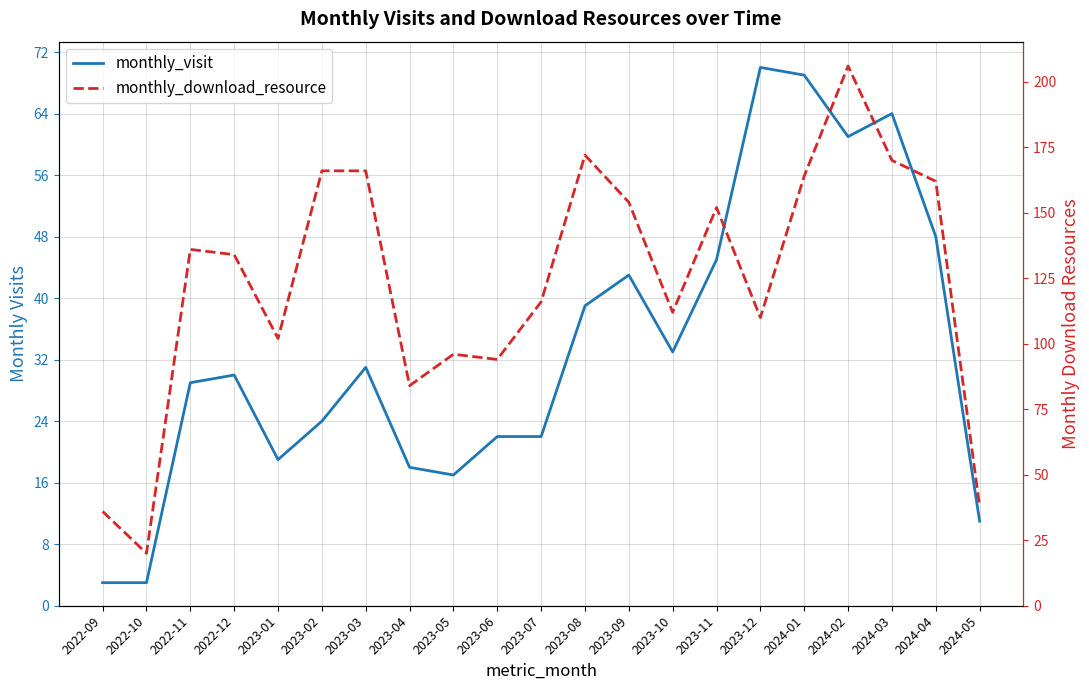

What is the sum of all monthly_visit values?

701